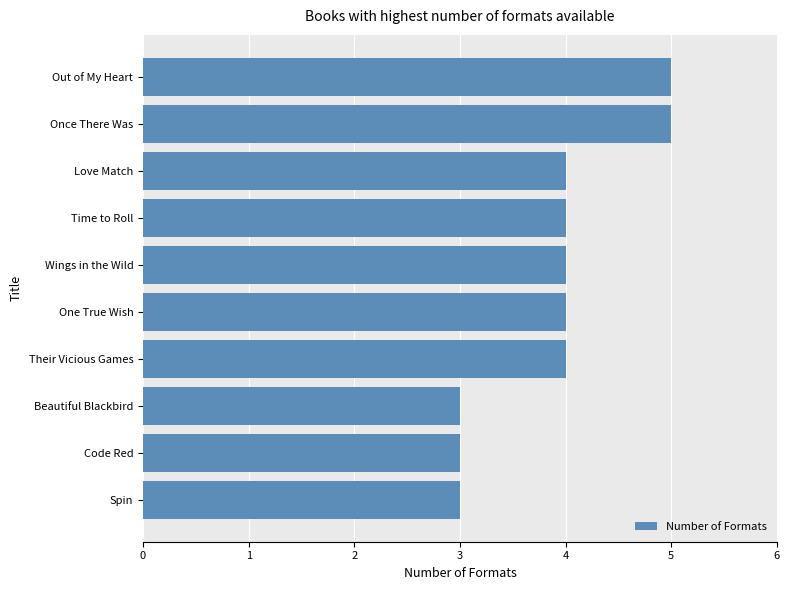

What is the approximate value at Code Red?

3